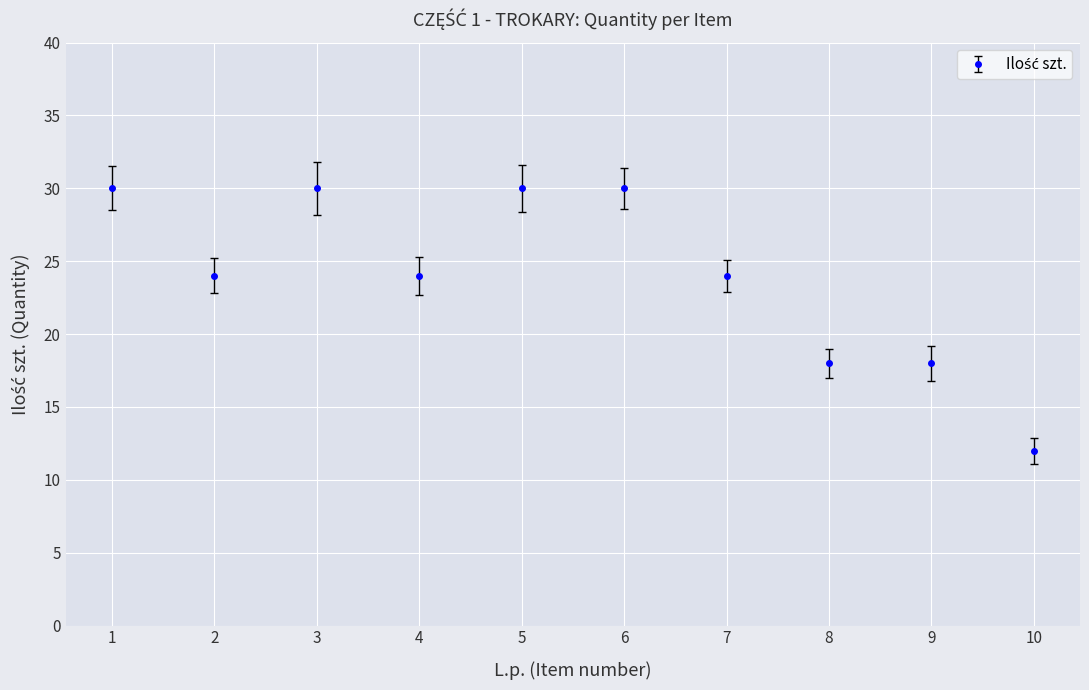

Is it true that the value at 3 is 17?

False